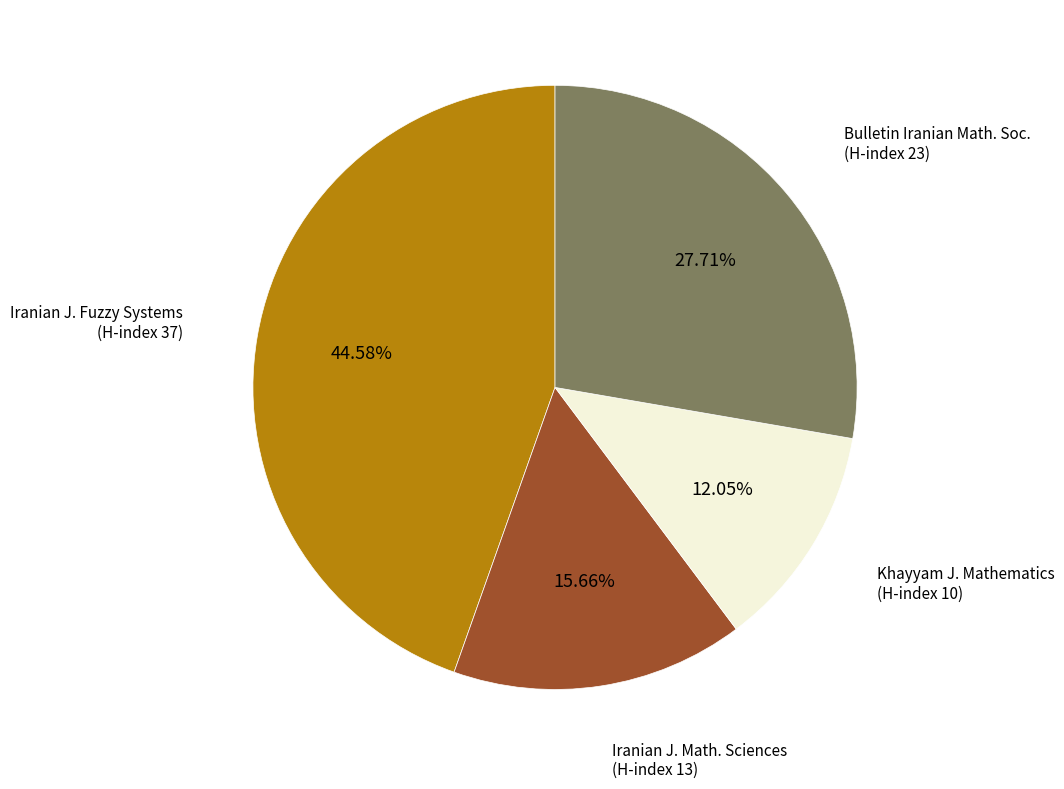

To the nearest percent, what is the average slice percentage?

25%